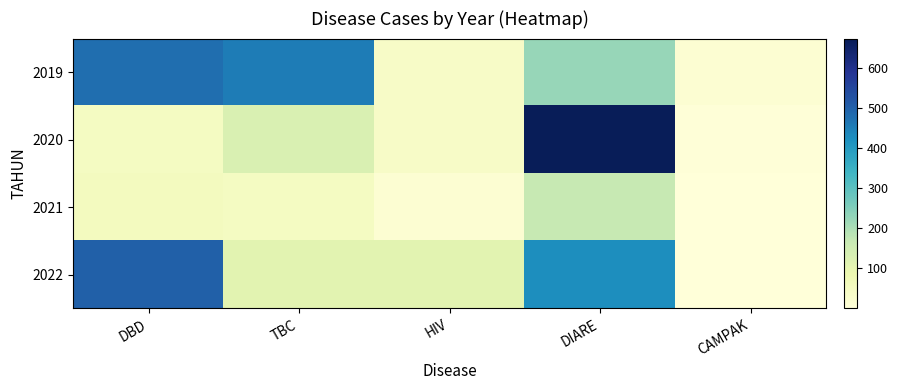

At which category is the sum across all series the highest?

DIARE